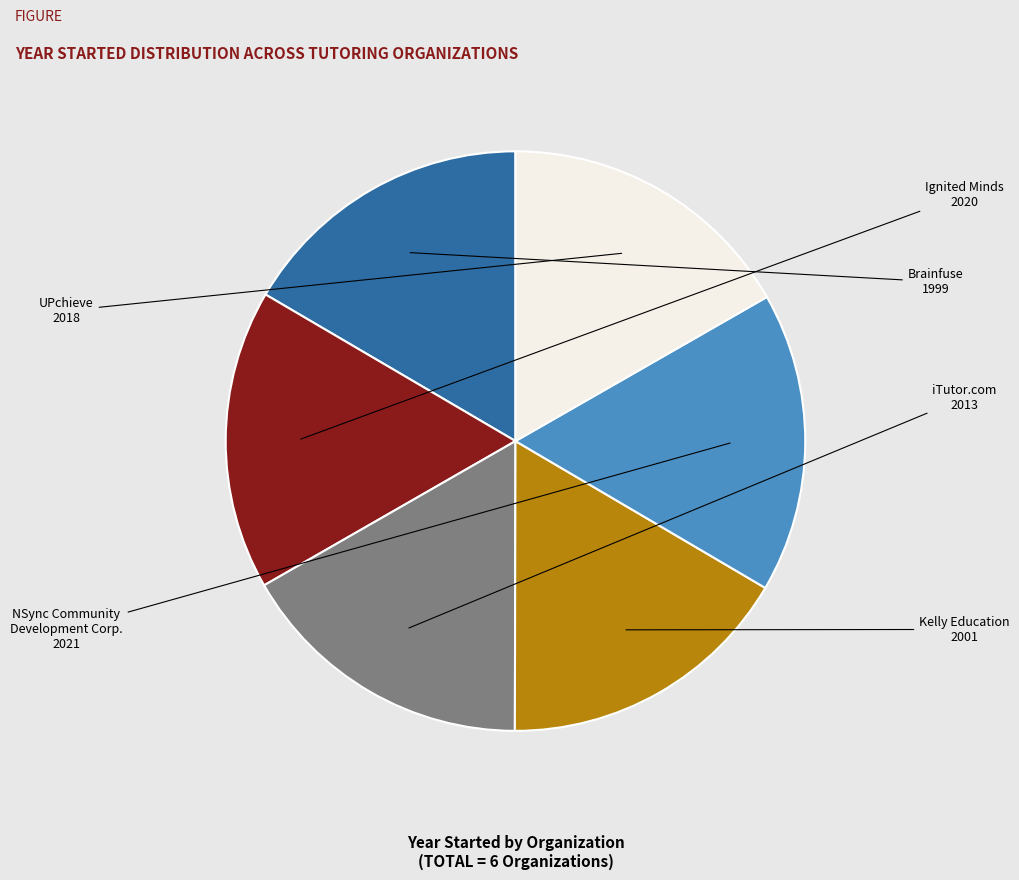

Is there any slice that represents more than half of the pie?

No